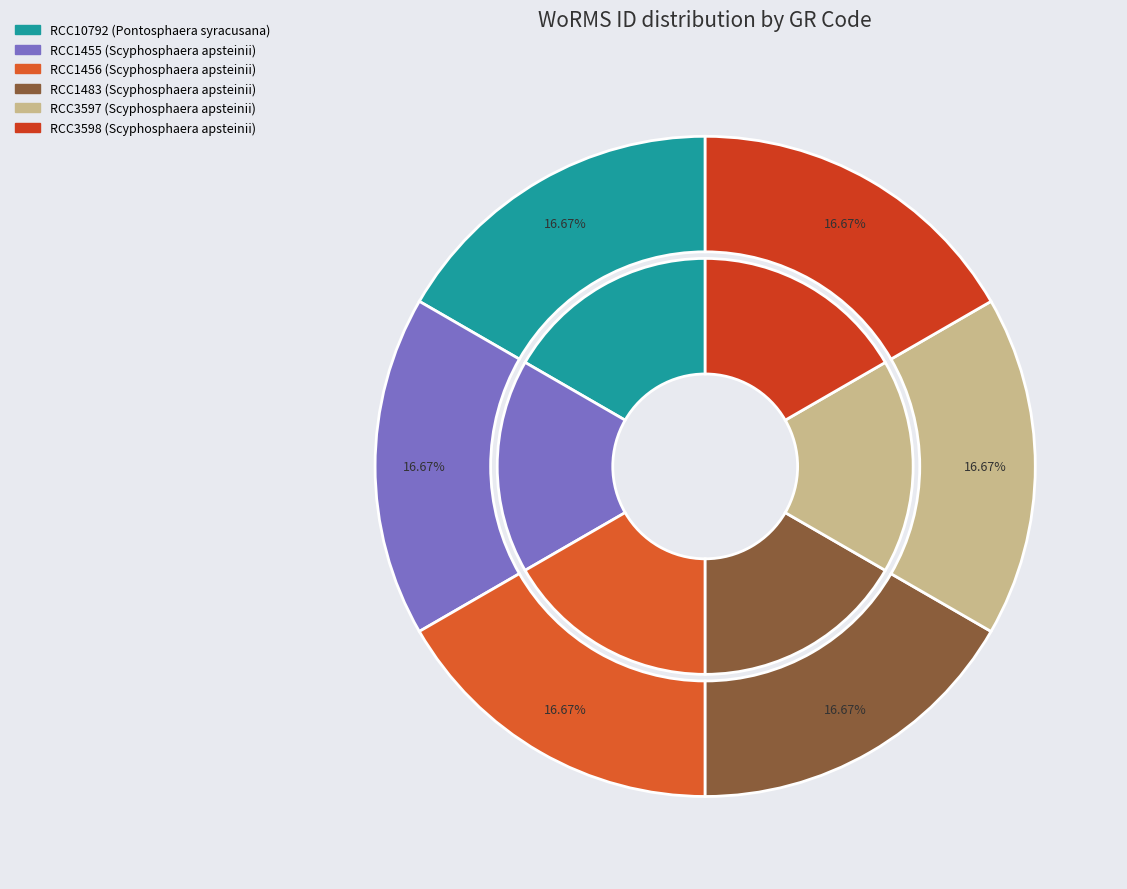

To the nearest percent, what is the combined percentage of RCC1483 and RCC1456?

33%